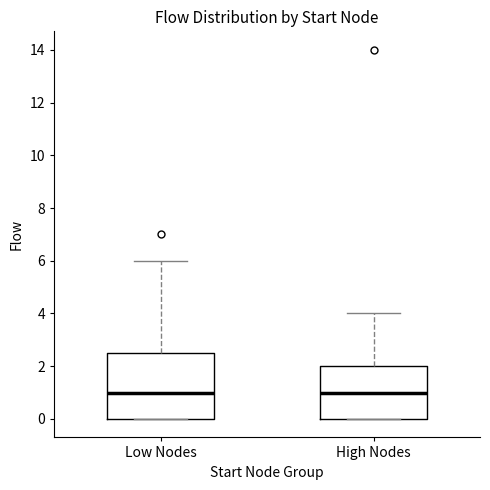

Reading left to right, read every box against the y-axis: the position of its median line, the range the box covers, and the ends of its whiskers. The values are not printed on the chart, so give them approximately, as read against the axis.

Low Nodes: median 1.0, box 0.0 to 2.6, whiskers 0.0 to 6.0
High Nodes: median 1.0, box 0.0 to 2.0, whiskers 0.0 to 4.0